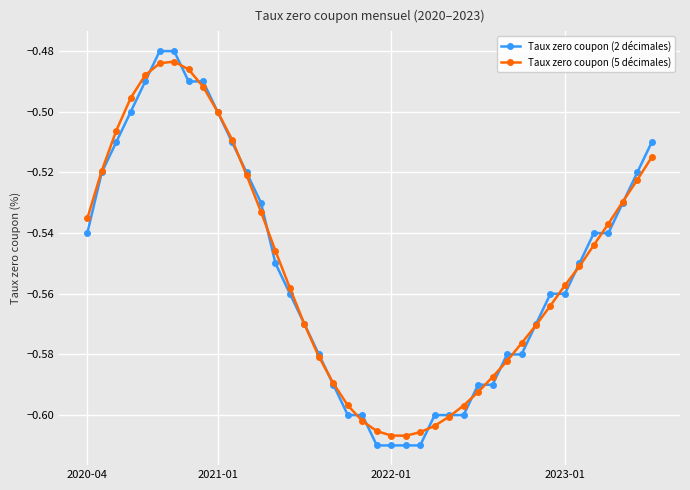

List the series in order of their peak value, highest first.

Taux zero coupon (2 décimales), Taux zero coupon (5 décimales)